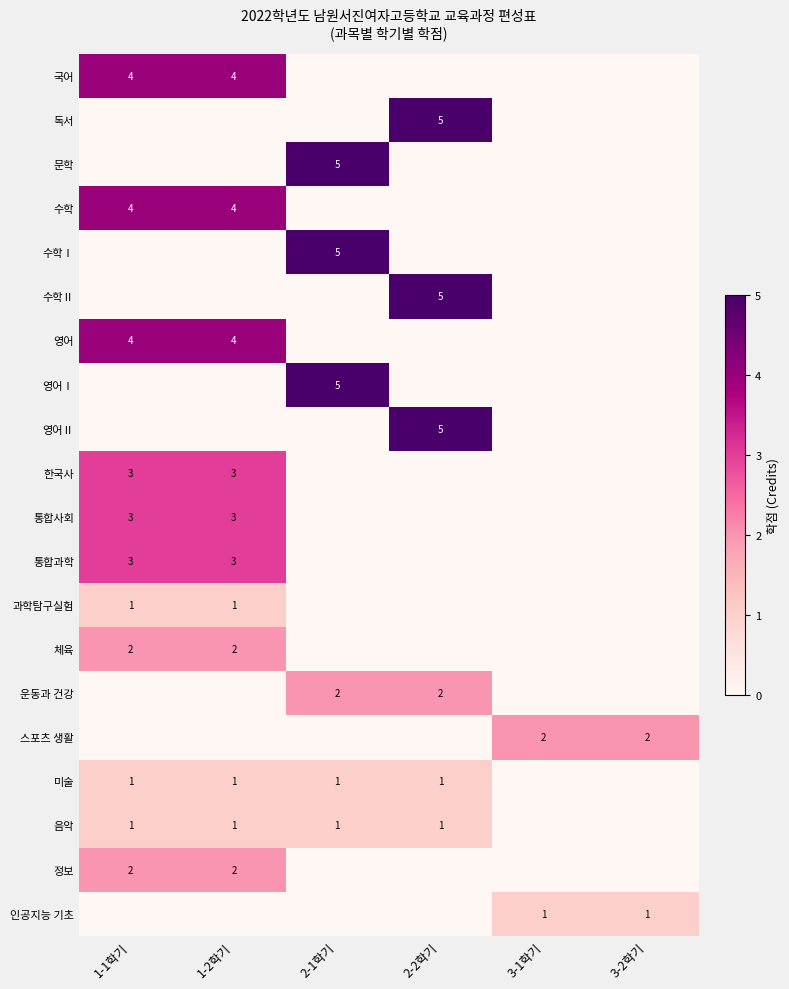

The 수학 series shows 4 at 1-2학기. True or false?

True